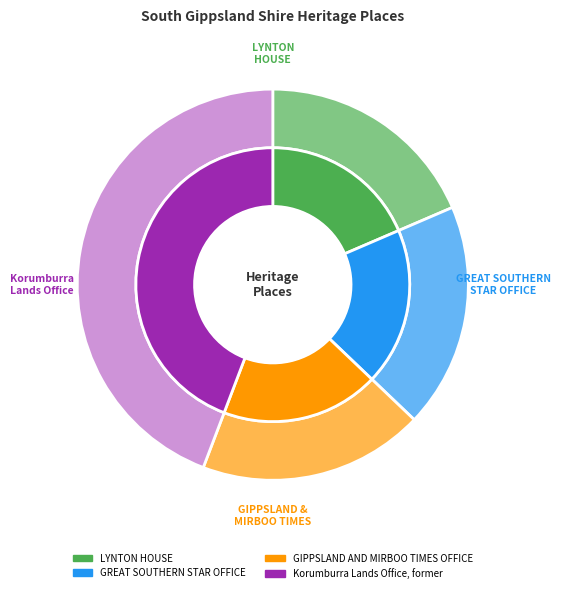

True or false: Korumburra Lands Office, former accounts for 34% of the total.

False